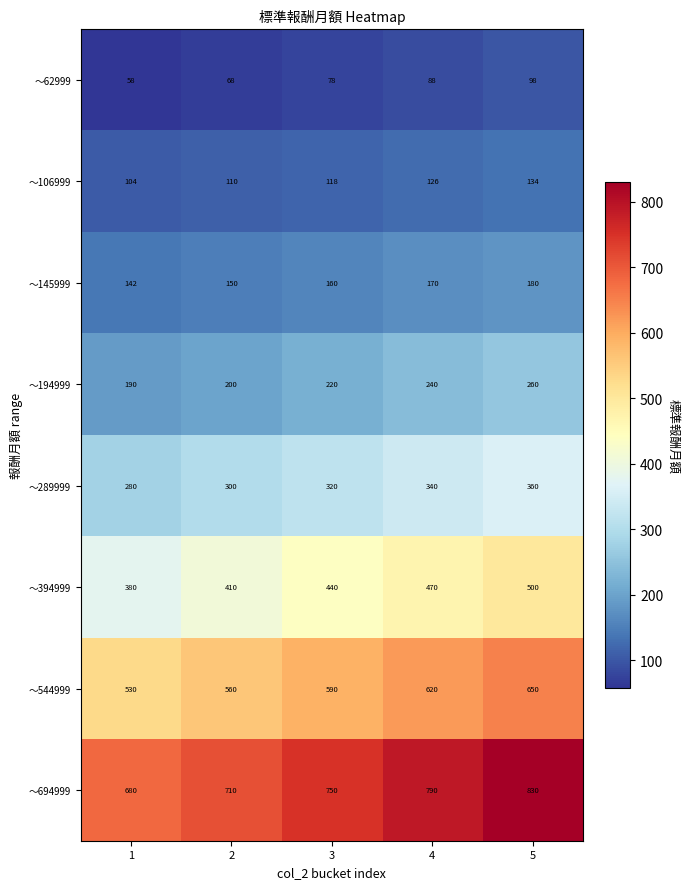

What is the difference between the highest and lowest values at 2?

642